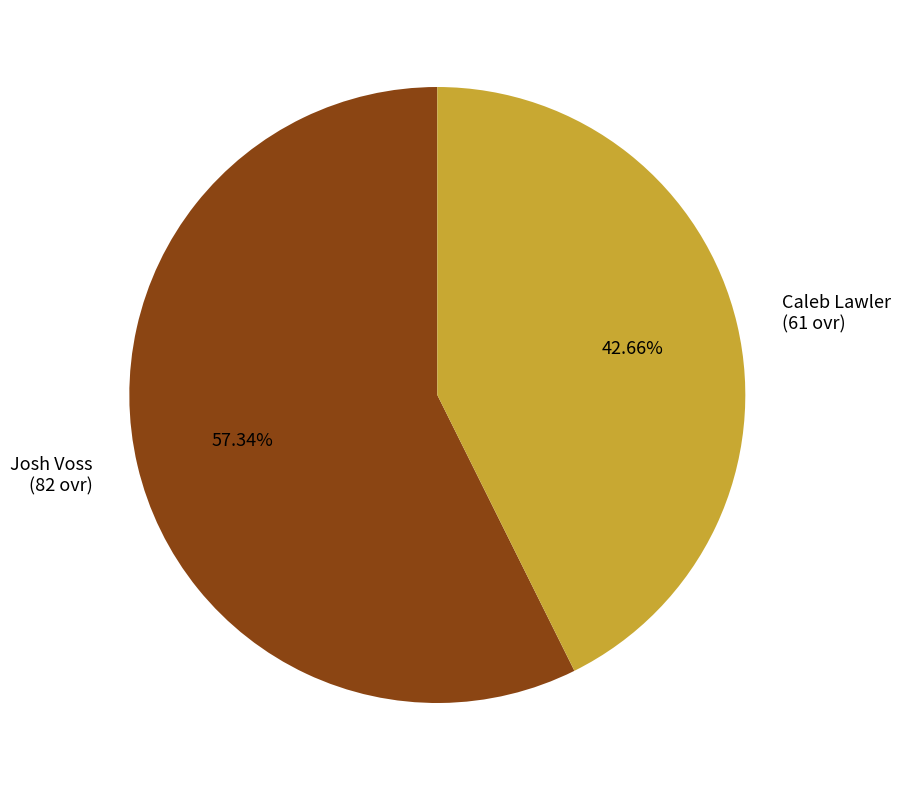

Is the sum of Caleb Lawler and Josh Voss greater than half?

Yes